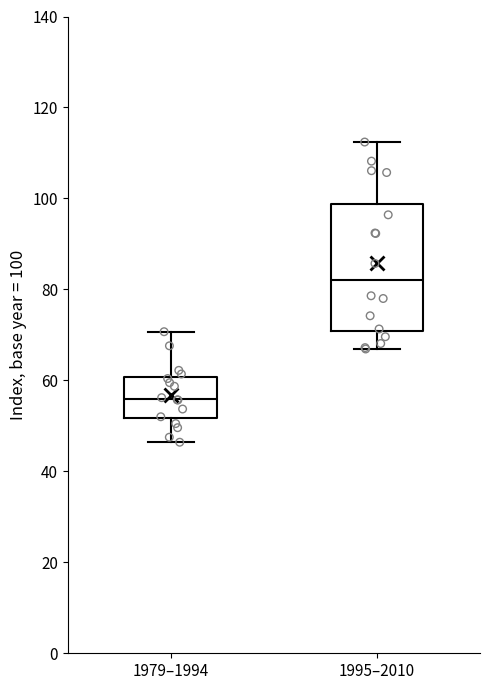

Reading left to right, read every box against the y-axis: the position of its median line, the range the box covers, and the ends of its whiskers. The values are not printed on the chart, so give them approximately, as read against the axis.

1979–1994: median 56, box 52 to 60, whiskers 46 to 70
1995–2010: median 82, box 70 to 98, whiskers 66 to 112